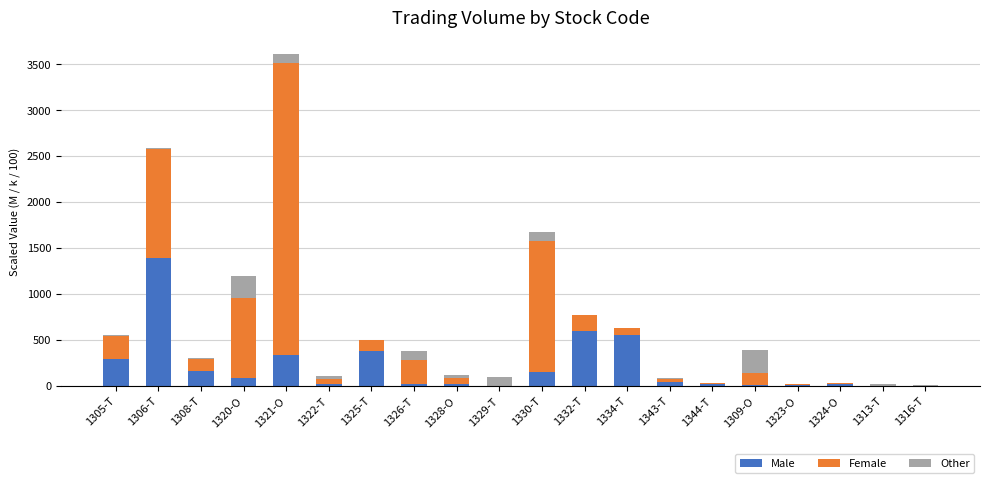

What is the highest value of the Male series?

1390.0